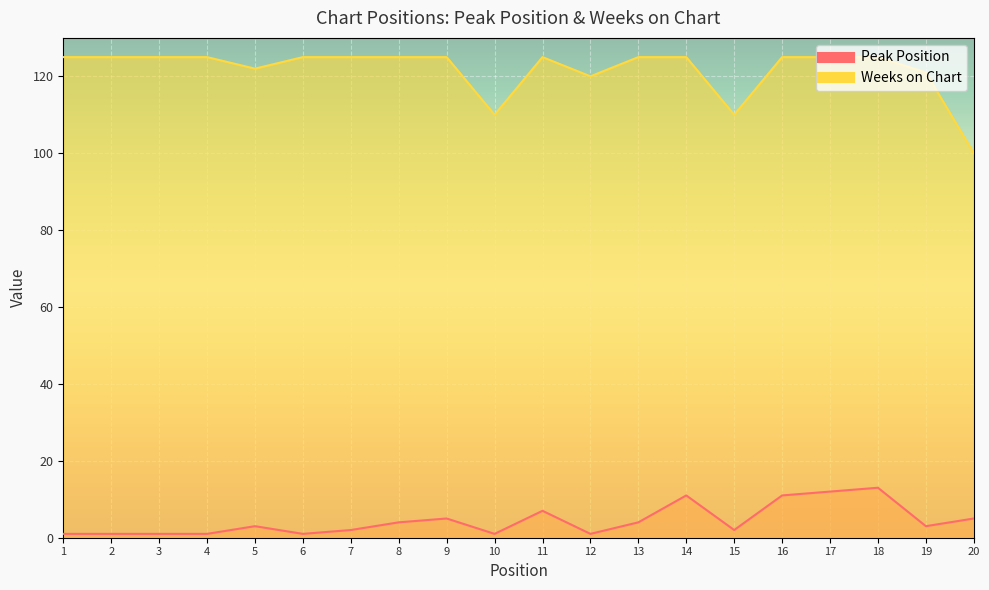

At which category does Peak Position reach its first local valley?

6